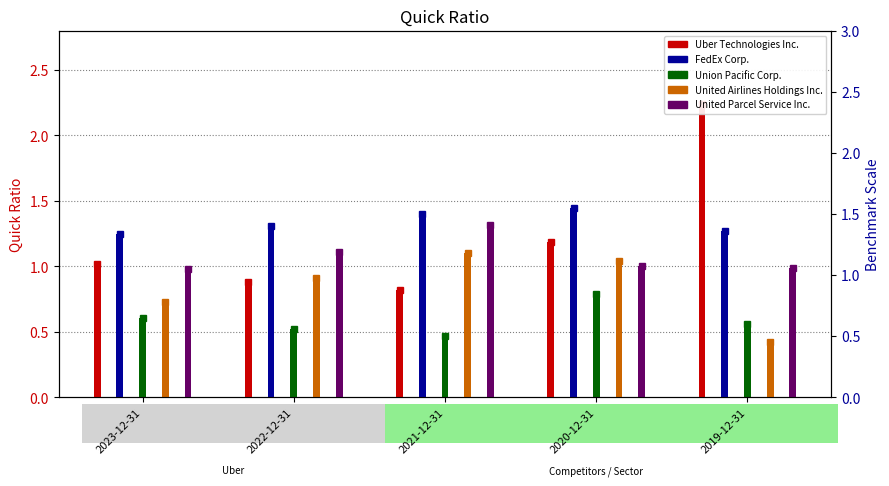

Are the bars grouped side by side (vs. stacked)?

Yes